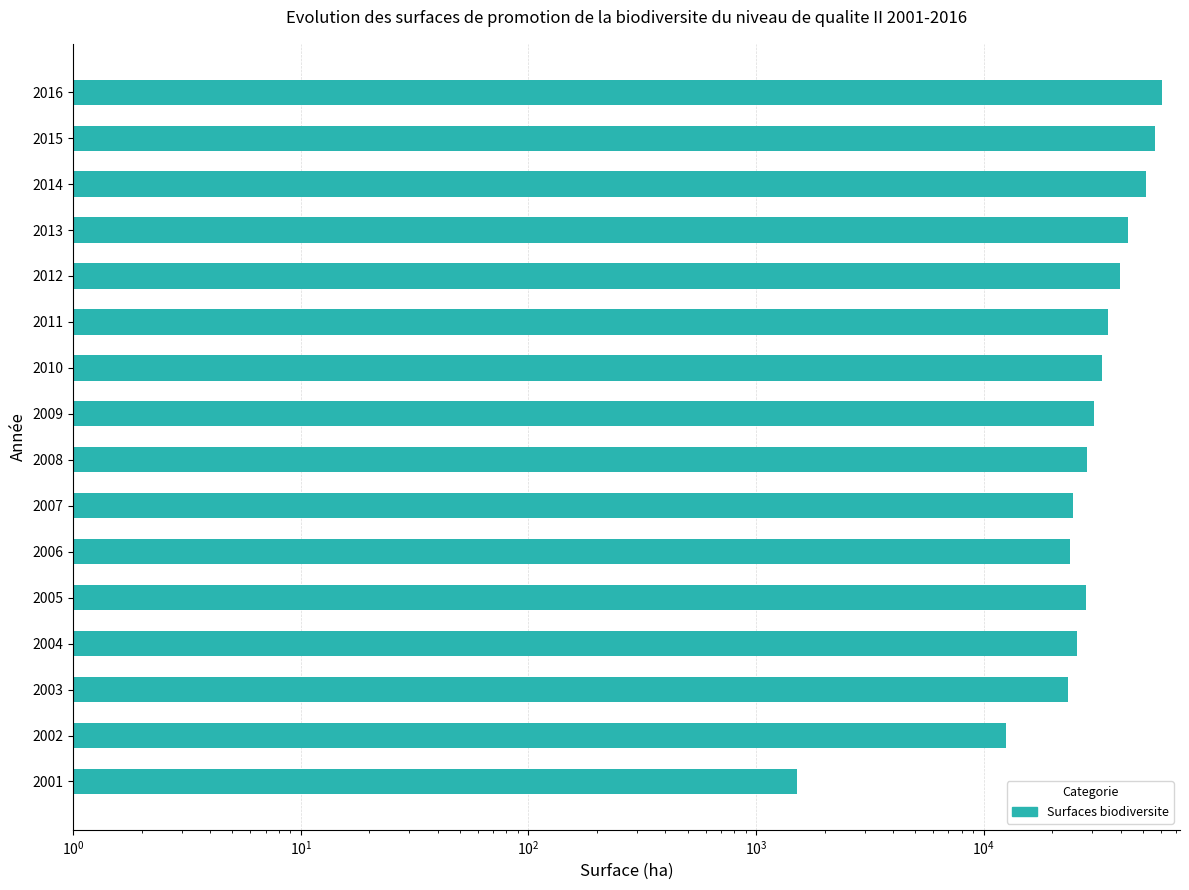

What is the difference between the second highest and minimum values?

54913.4